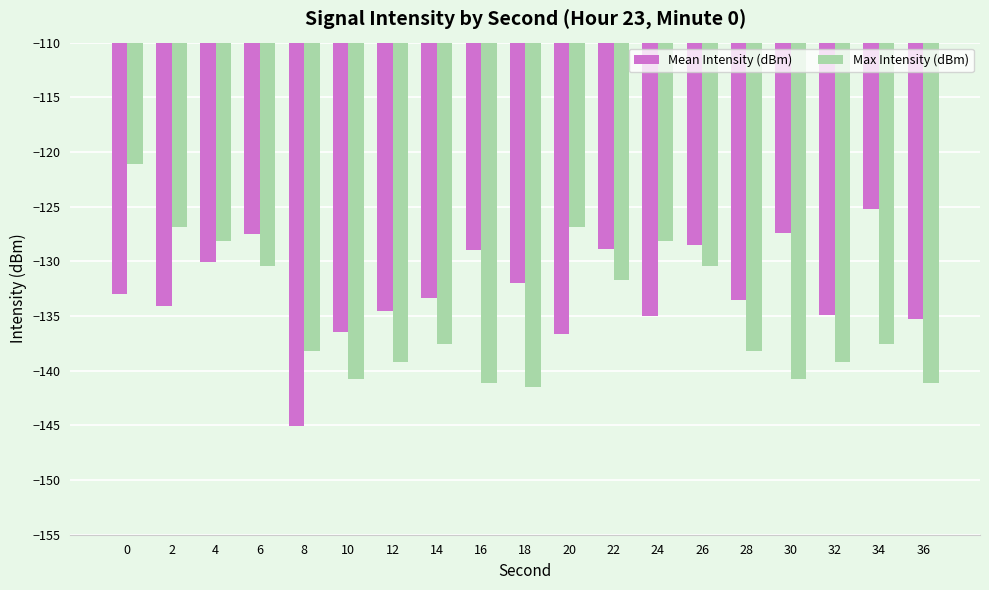

The value of Mean Intensity (dBm) at 14 is -206.5. True or false?

False